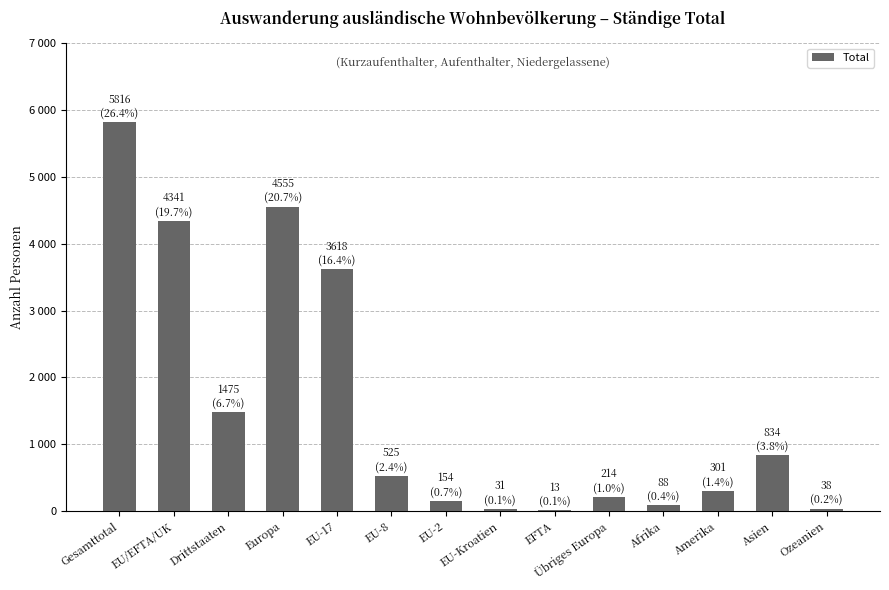

Count the number of categories in the chart.

14